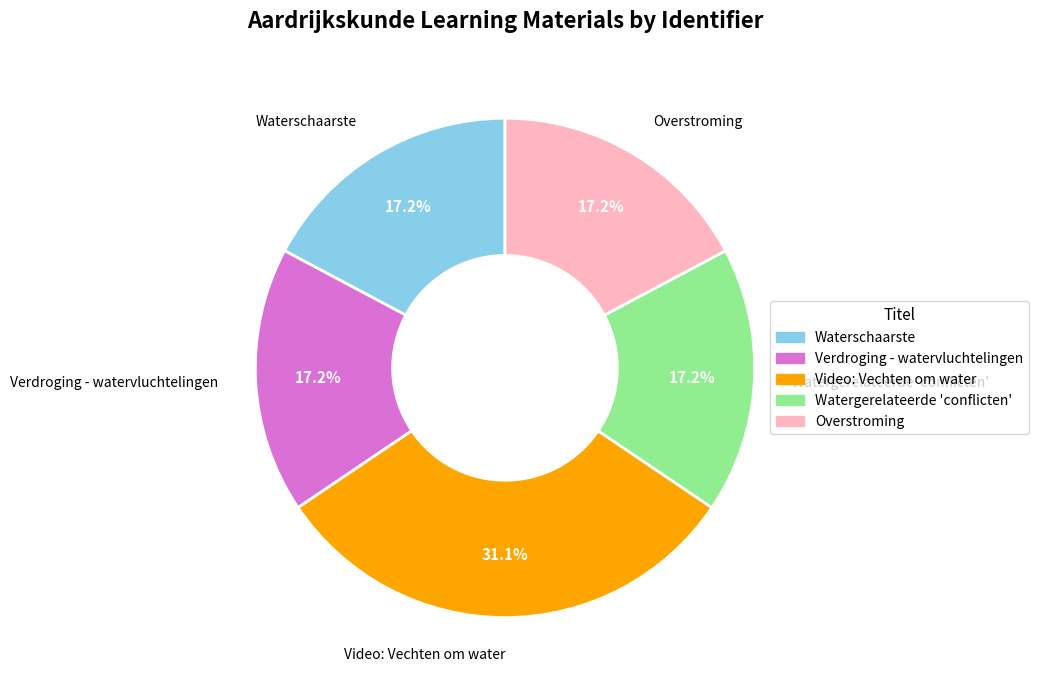

The Watergerelateerde 'conflicten' slice represents 17% of the pie. True or false?

True